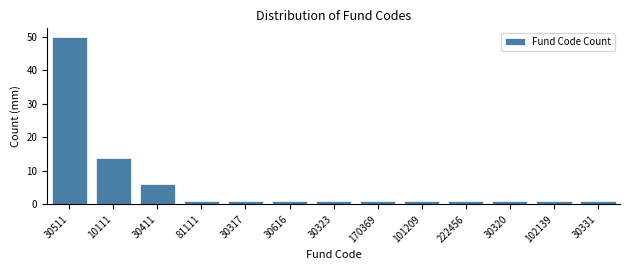

Reading right to left, list all the values displayed in this chart.

30331=1	102139=1	30320=1	222456=1	101209=1	170369=1	30323=1	30616=1	30317=1	81111=1	30411=6	10111=14	30511=50